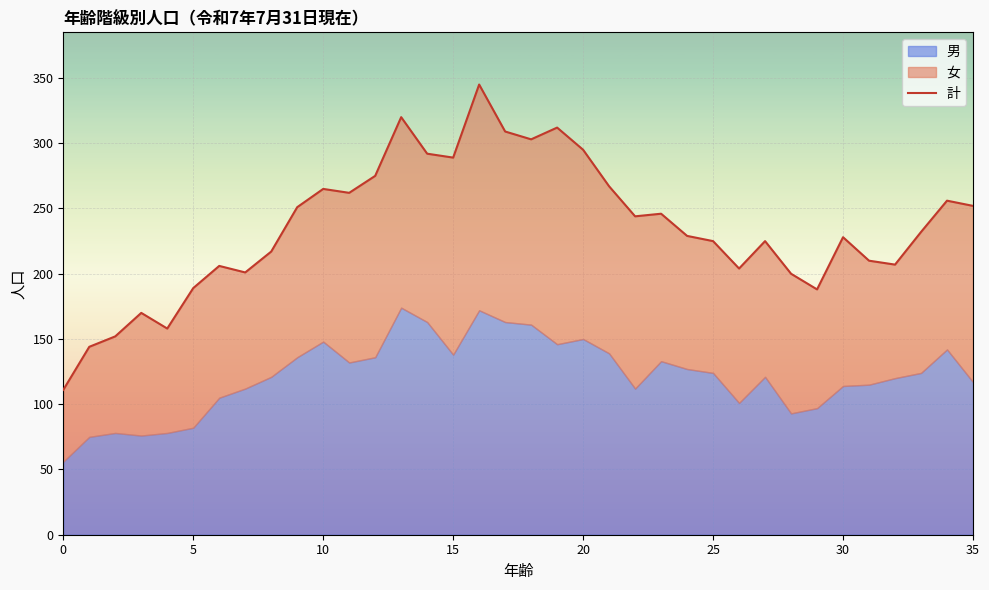

True or false: the data shows 267 at 21.

True